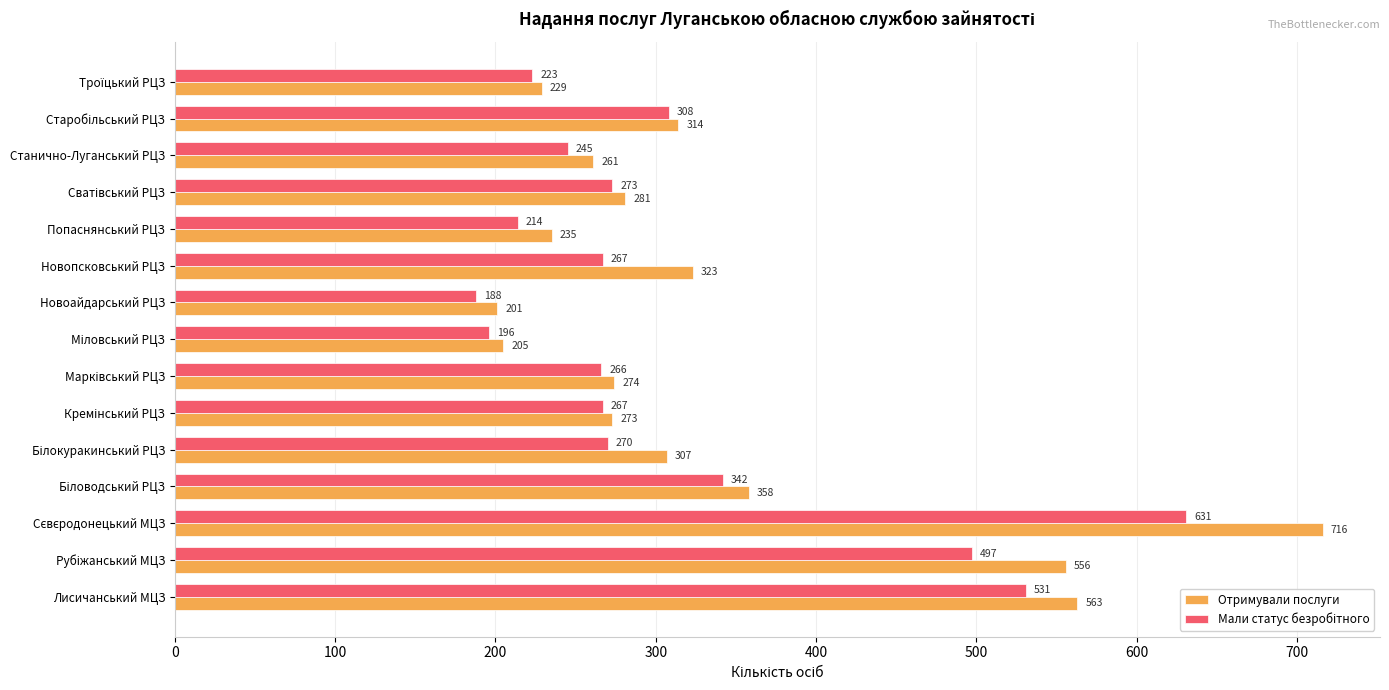

Which series has the largest total across all categories?

Отримували послуги